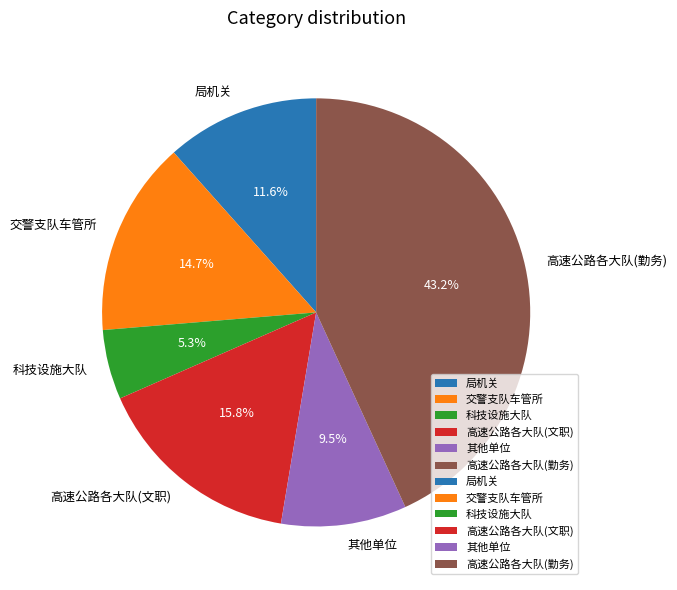

What is the ratio of the value at 科技设施大队 to the value at 高速公路各大队(文职)?

0.3